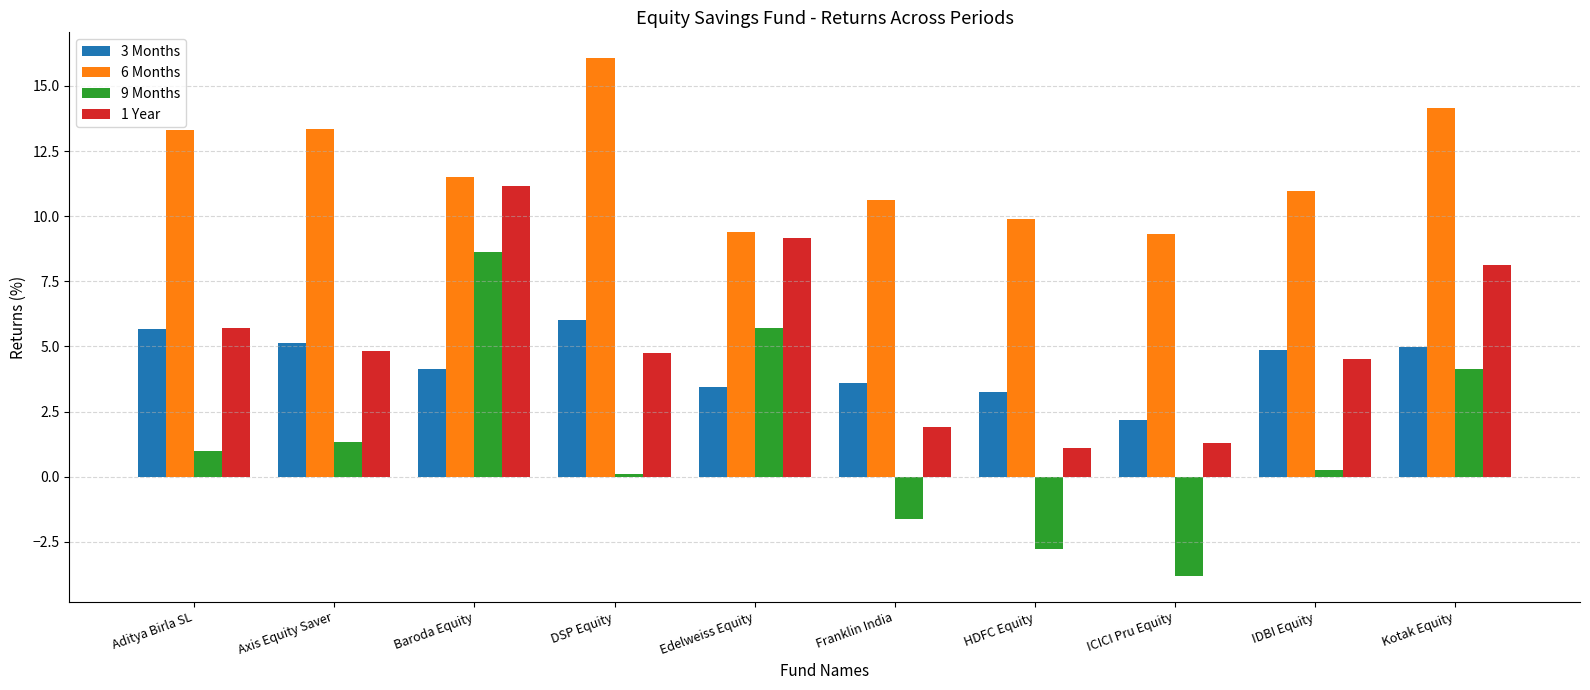

Rank the series by their maximum value, from highest to lowest.

6 Months, 1 Year, 9 Months, 3 Months